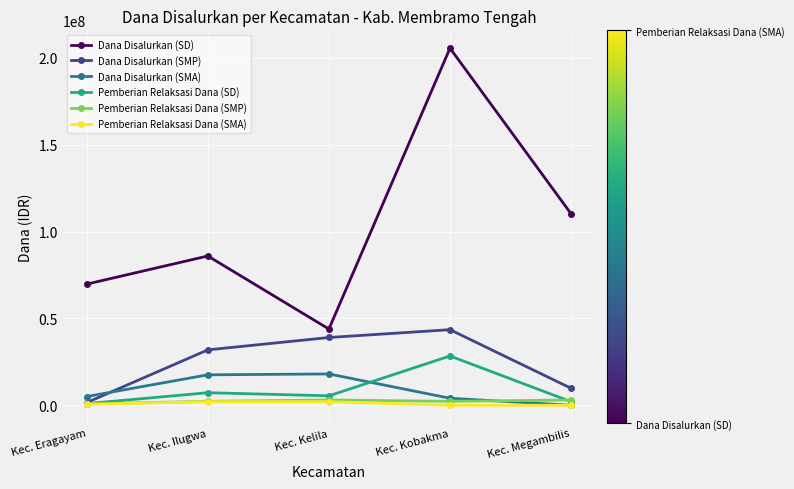

True or false: Dana Disalurkan (SMP) has a value of 43500000 at Kec. Kobakma.

True